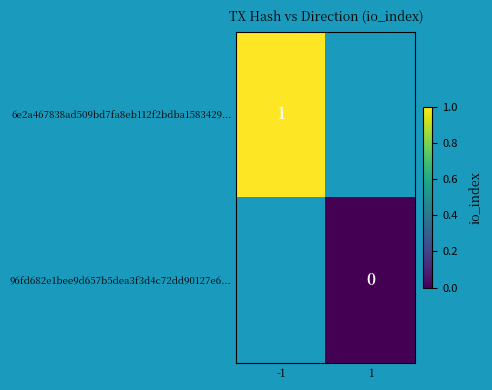

True or false: 6e2a467838ad509bd7fa8eb112f2bdba1583429... has a value of 1 at -1.

True